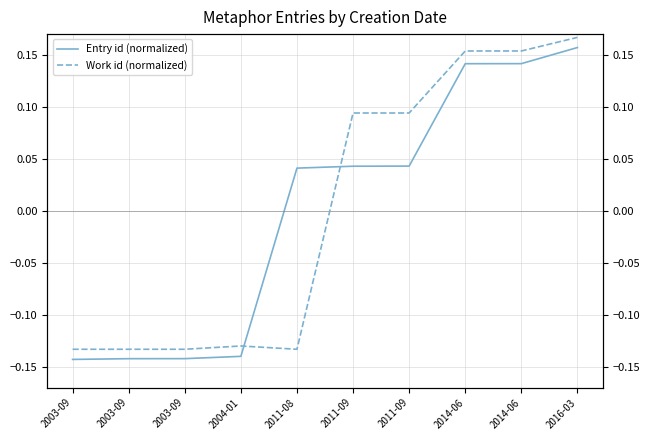

What value does the Work id (normalized) series have at 2011-09?

0.1